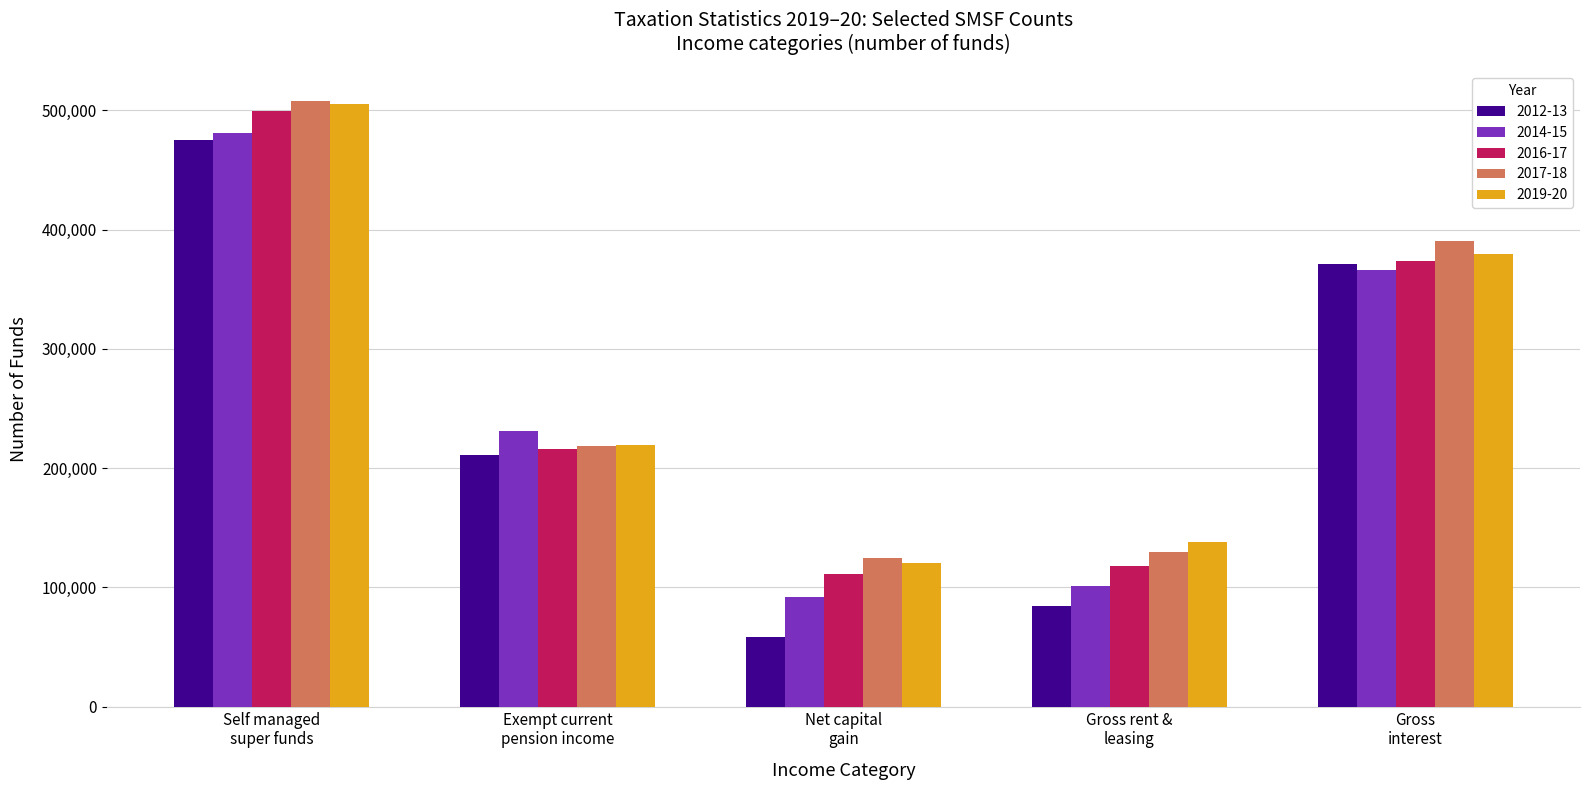

How many bars are there in each group?

5